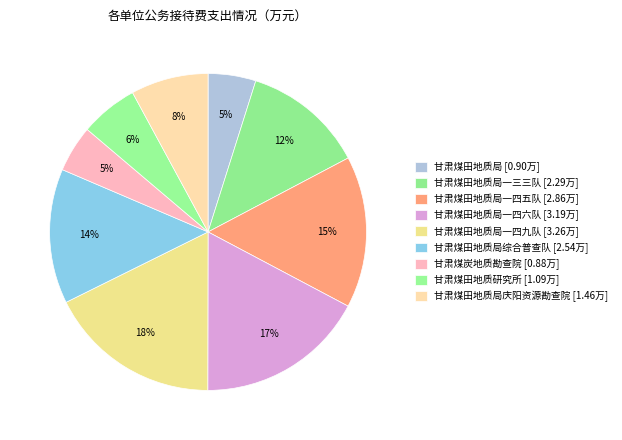

What is the smallest slice in the pie chart?

甘肃煤炭地质勘查院